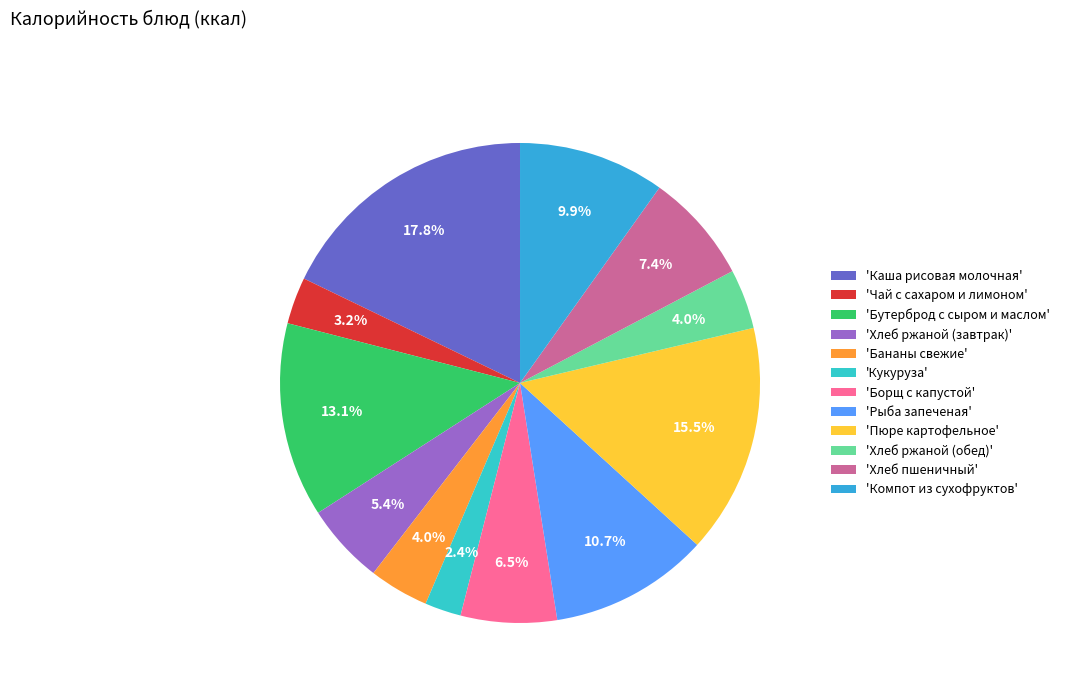

Rank the categories by value from highest to lowest.

Каша рисовая молочная, Пюре картофельное, Бутерброд с сыром и маслом, Рыба запеченая, Компот из сухофруктов, Хлеб пшеничный, Борщ с капустой, Хлеб ржаной (завтрак), Бананы свежие, Хлеб ржаной (обед), Чай с сахаром и лимоном, Кукуруза